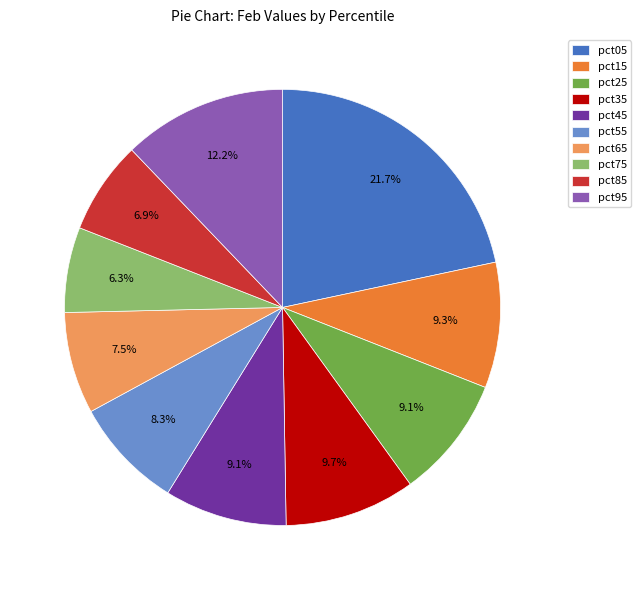

Which slice is the largest?

pct05